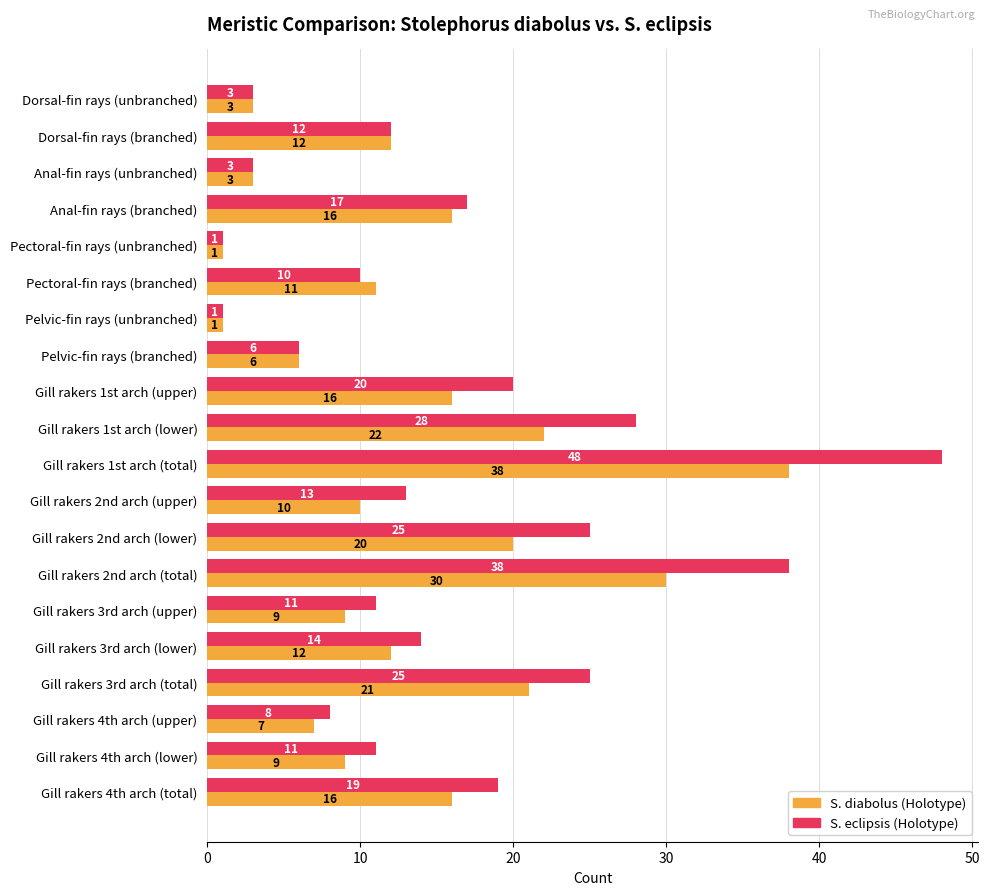

What is the approximate value of S. eclipsis (Holotype) at Gill rakers 1st arch (upper), to the nearest 10?

20